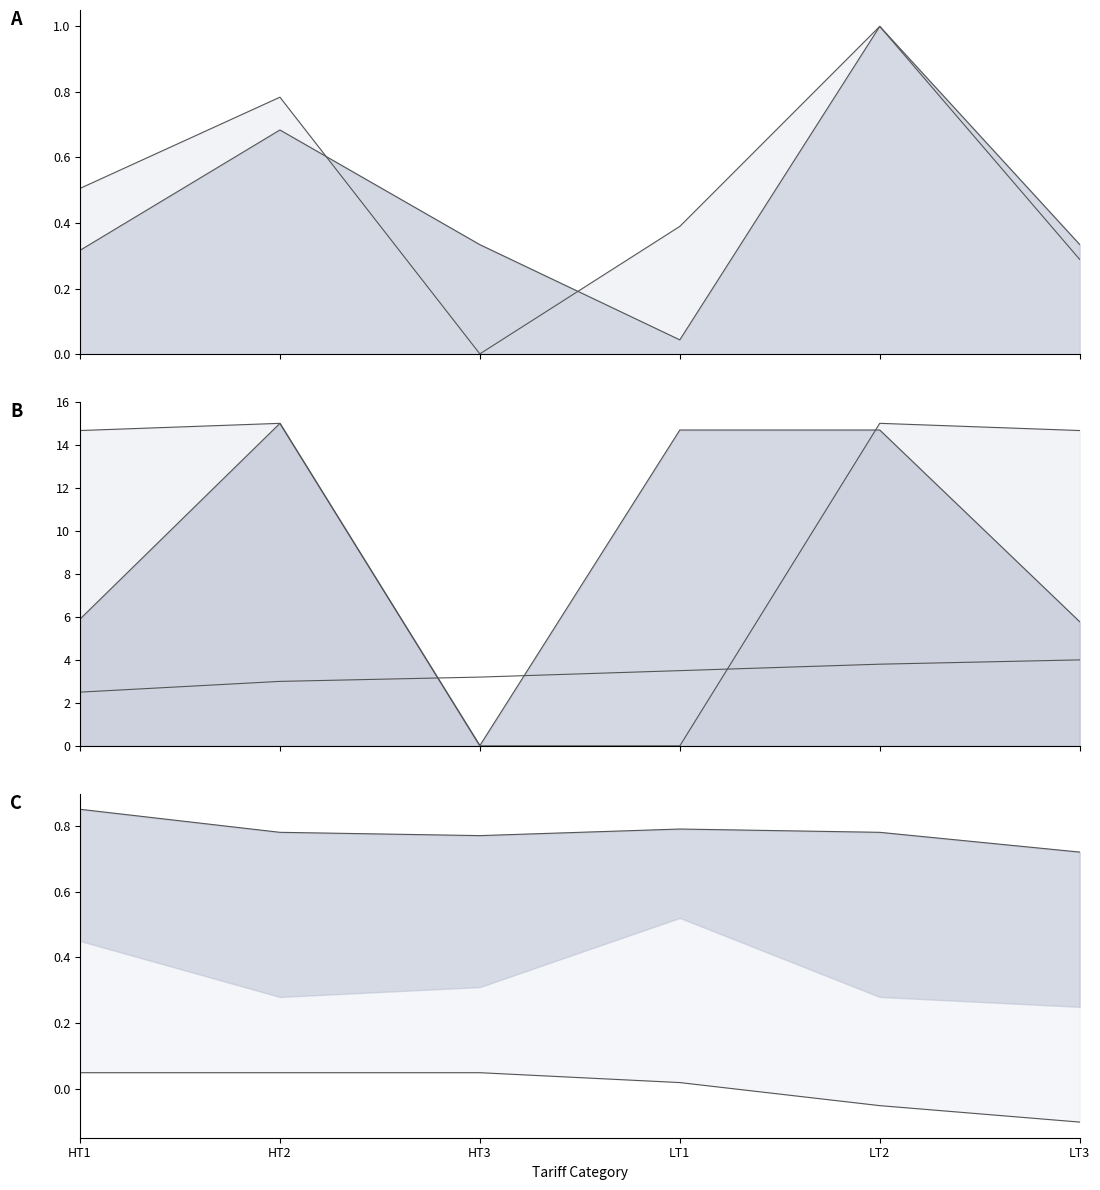

What is the spread (max minus min) of values at HT2?

14.3